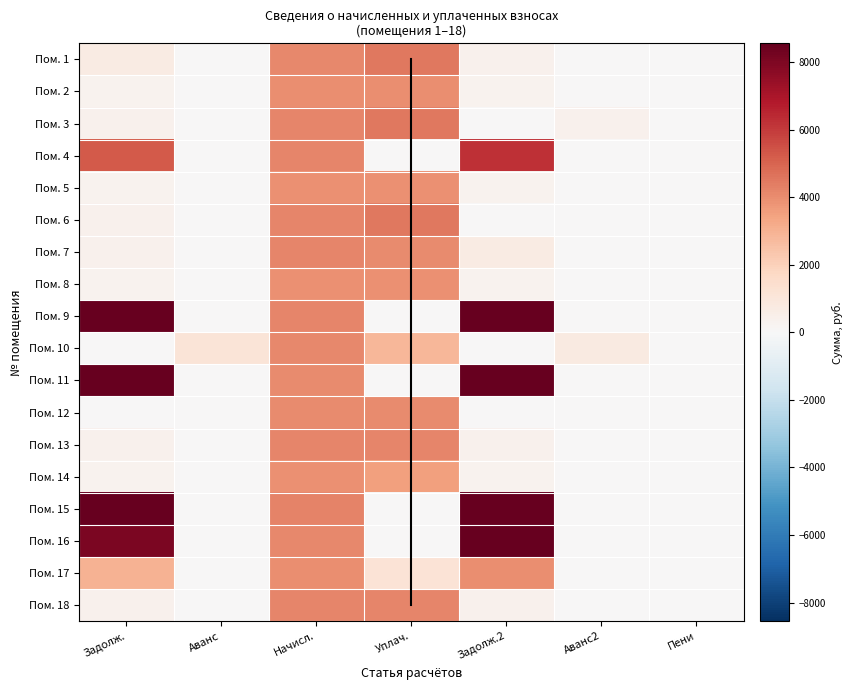

List the labels in order of 12 value, smallest first.

Задолж., Аванс, Задолж.2, Аванс2, Пени, Начисл., Уплач.